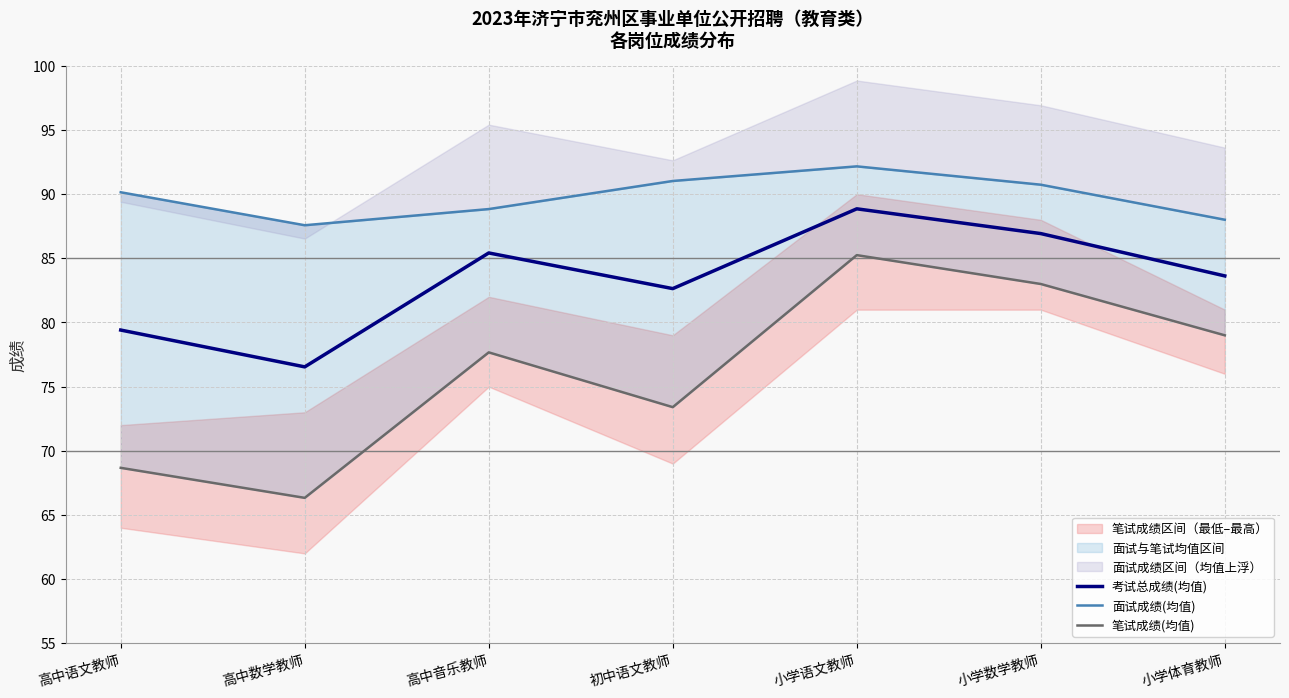

What value does the 考试总成绩(均值) series have at 高中音乐教师?

85.4